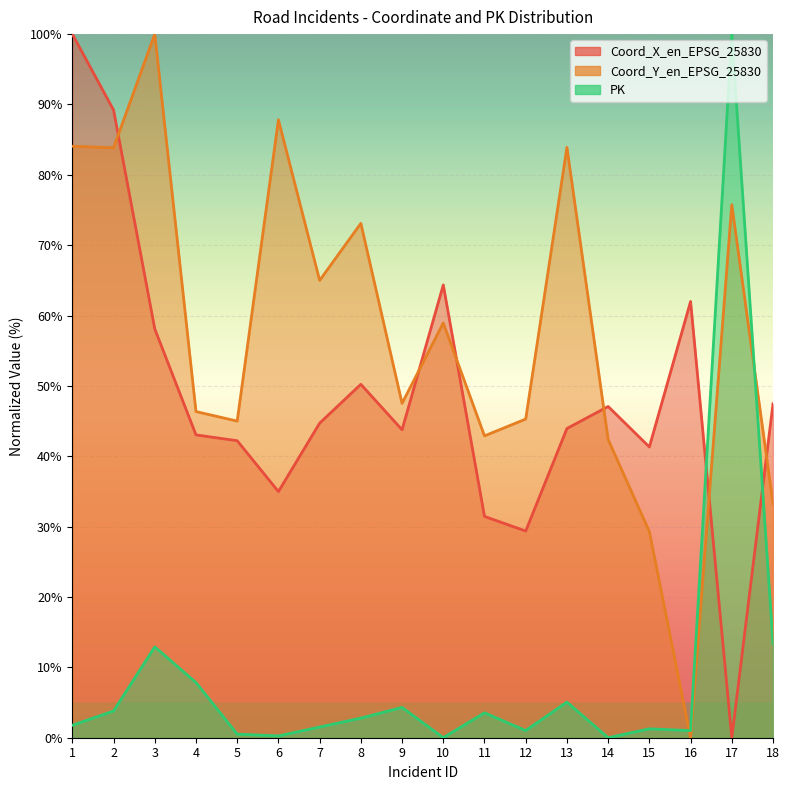

How many values in the PK series exceed 2?

9